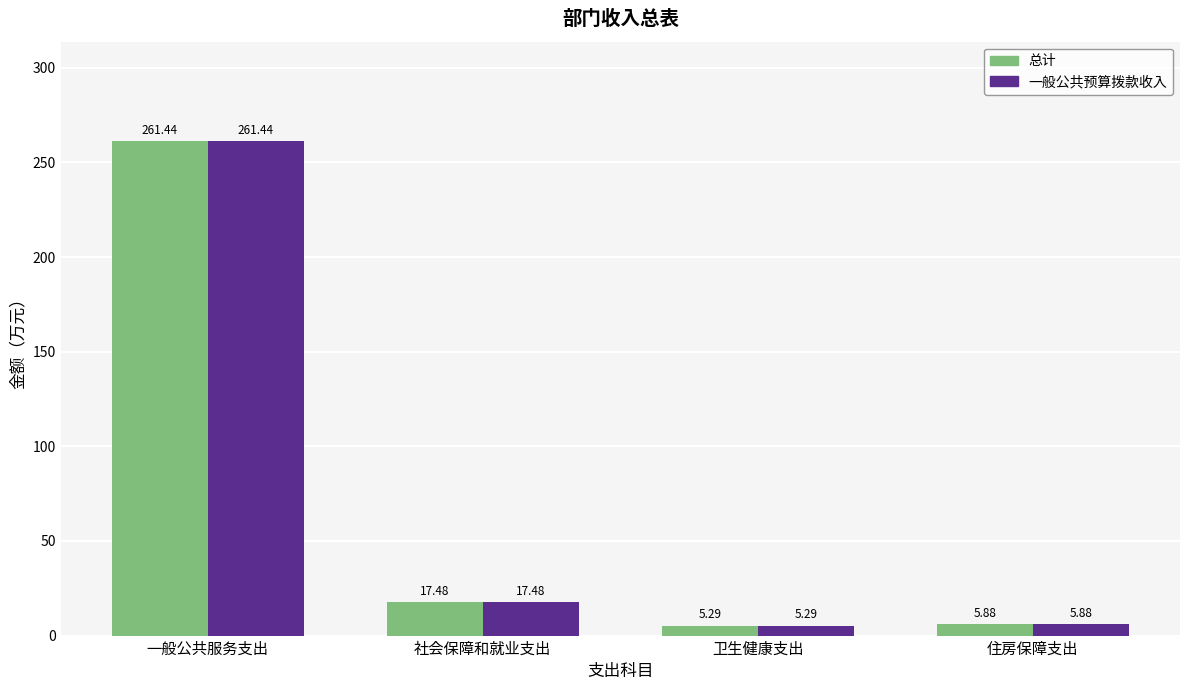

Does the chart contain stacked bars?

No